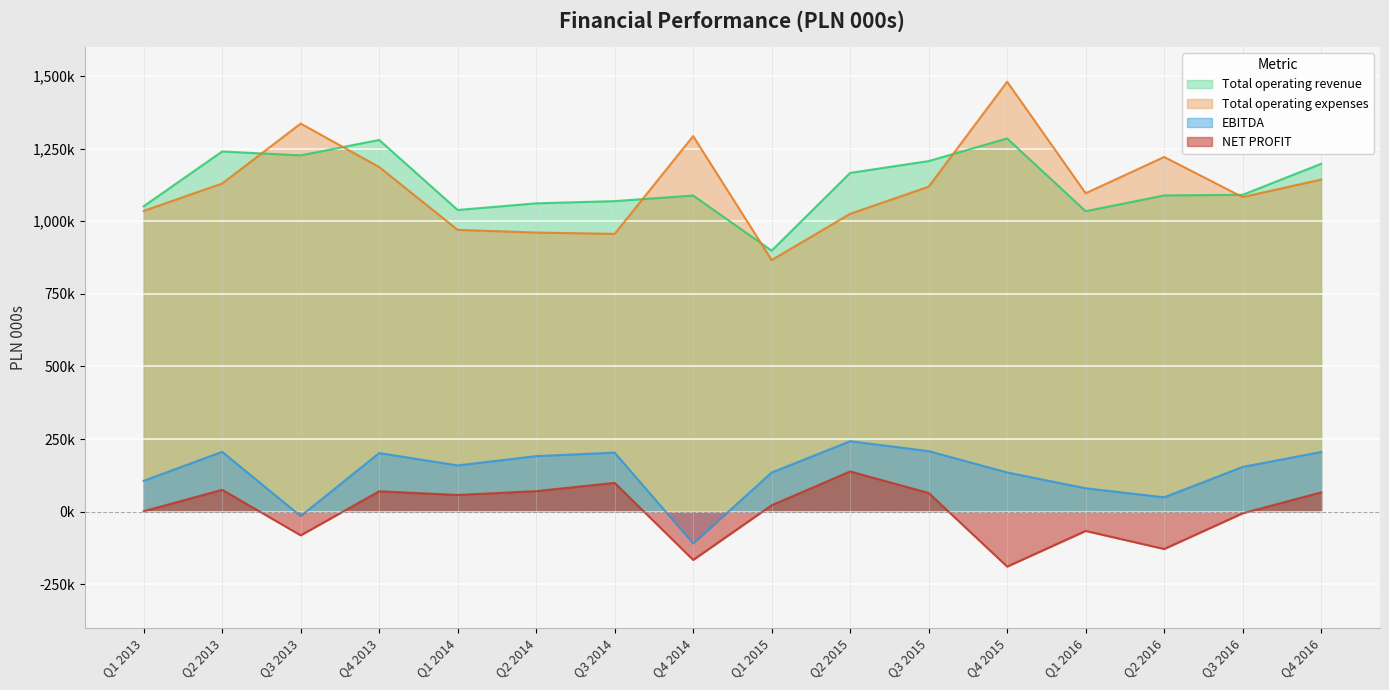

After their last crossing, which series has the higher values: Total operating revenue or Total operating expenses?

Total operating revenue